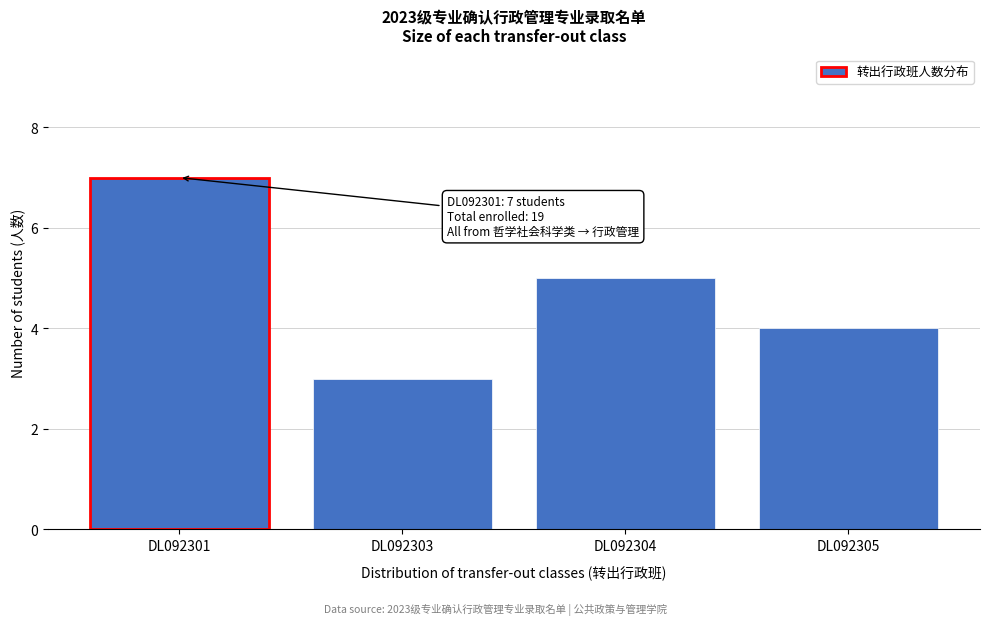

Reading right to left, list all the values displayed in this chart.

4	5	3	7